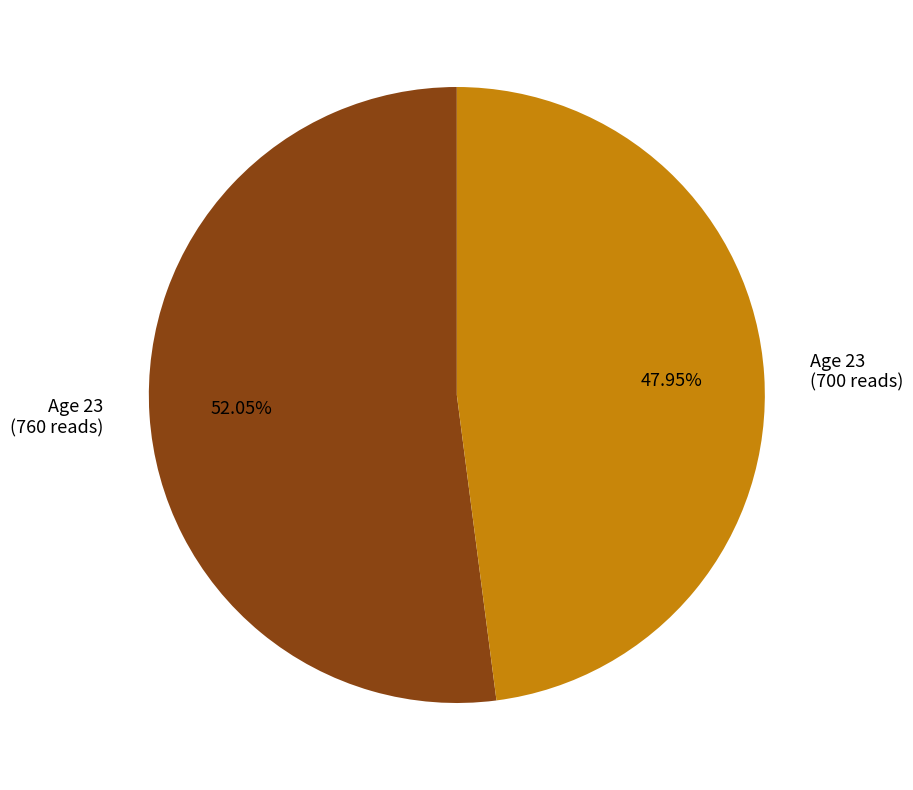

What is the smallest slice in the pie chart?

Age 23 (700 reads)